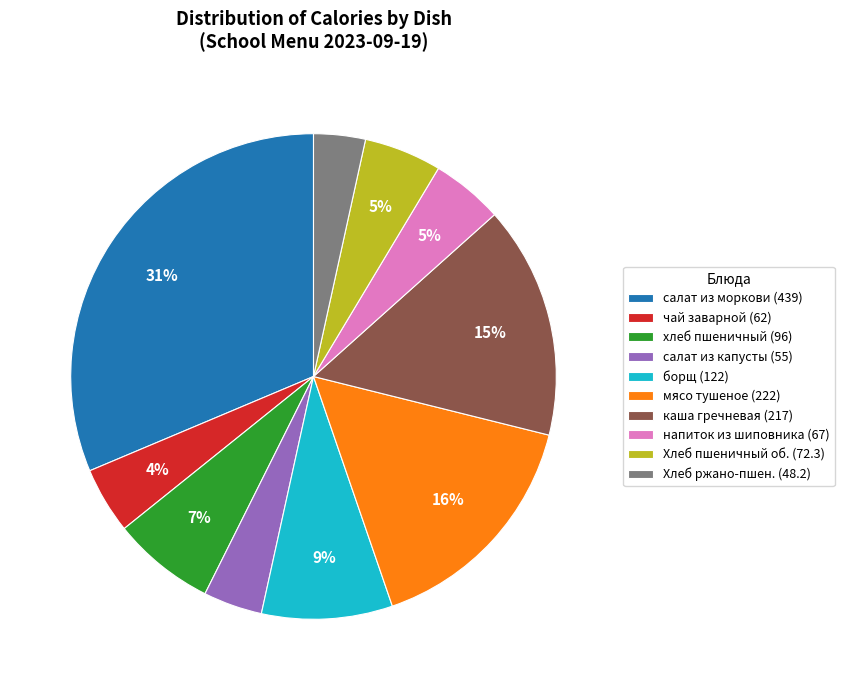

What percentage is the напиток из шиповника (67) slice, to the nearest percent?

5%